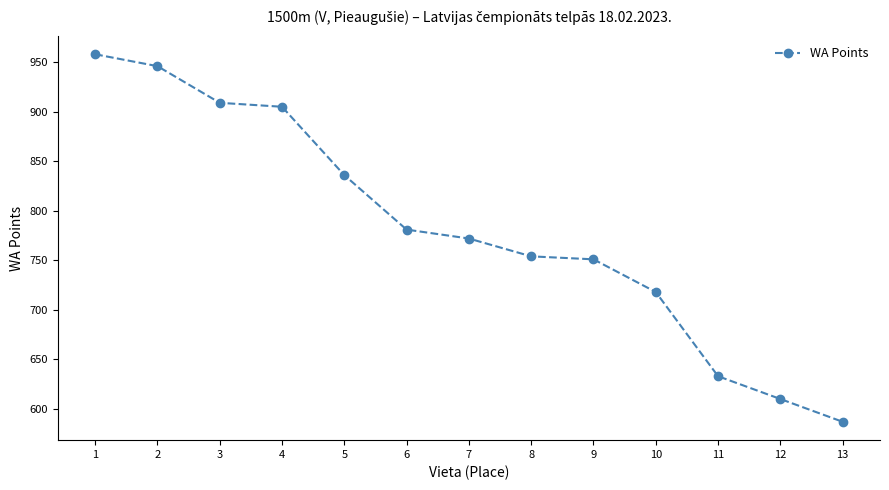

What is the ratio of the value at 9 to the value at 10?

1.0